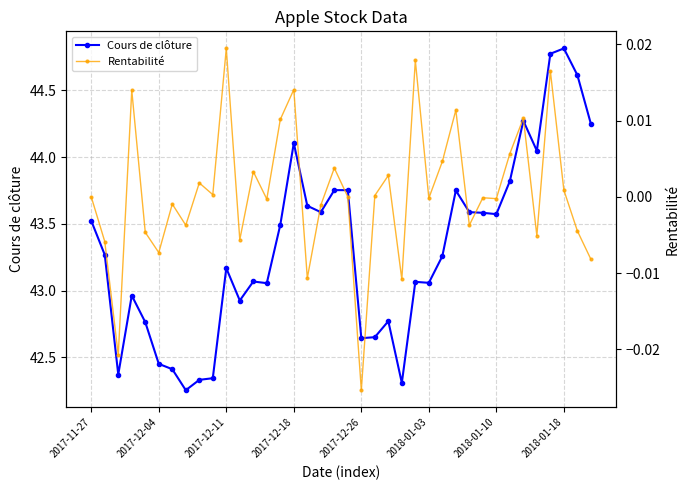

True or false: Cours de clôture has more than 2 interior local peaks.

True